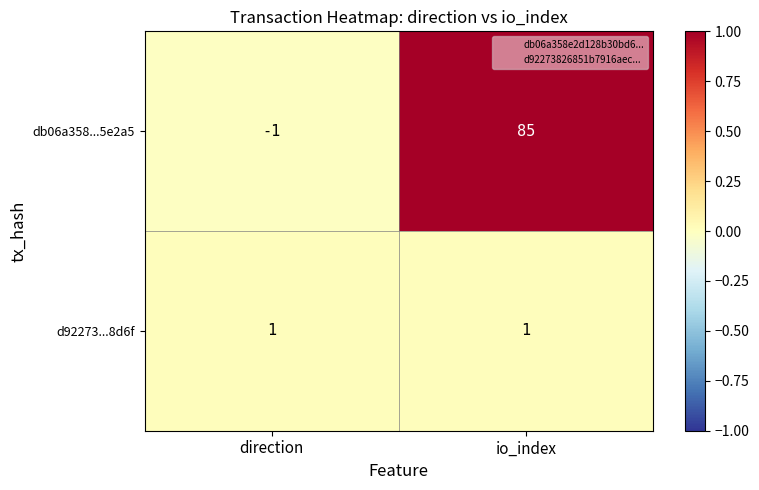

What is the sum of all db06a358...5e2a5 values?

84